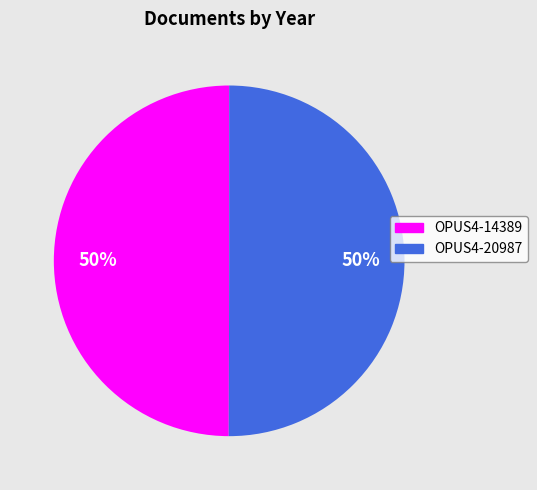

How many slices are in this pie chart?

2